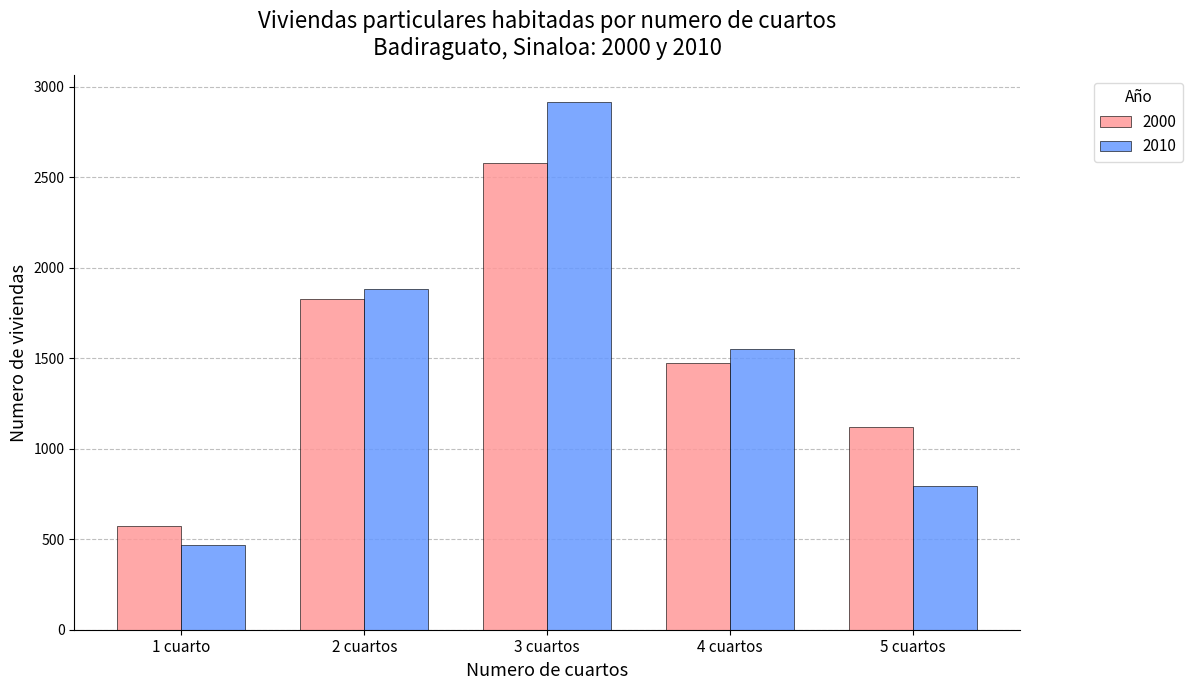

How many groups of bars are there?

5